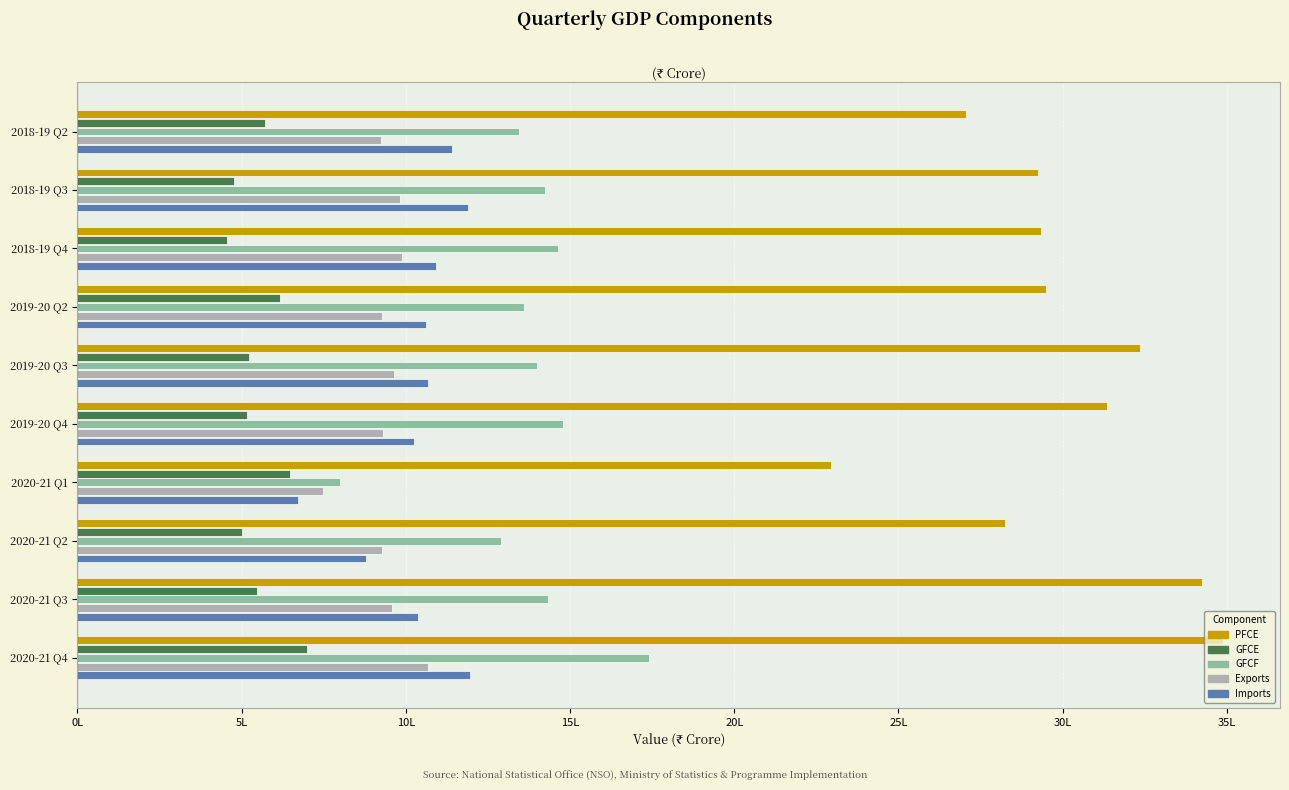

What are all the series names shown in the legend?

PFCE, GFCE, GFCF, Exports, Imports